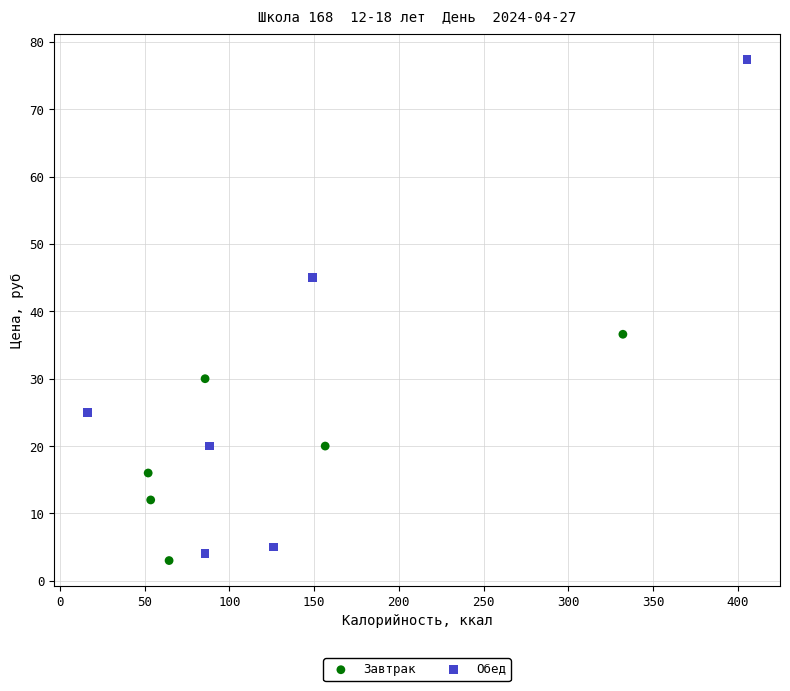

Which series has the largest Y range (max minus min)?

Обед